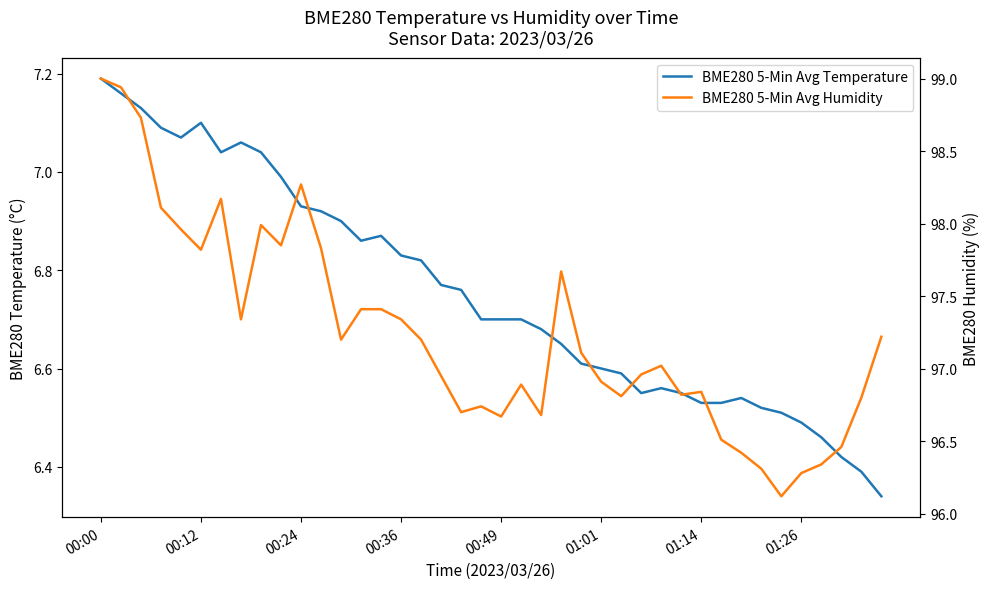

At how many categories does at least one series exceed 70?

40